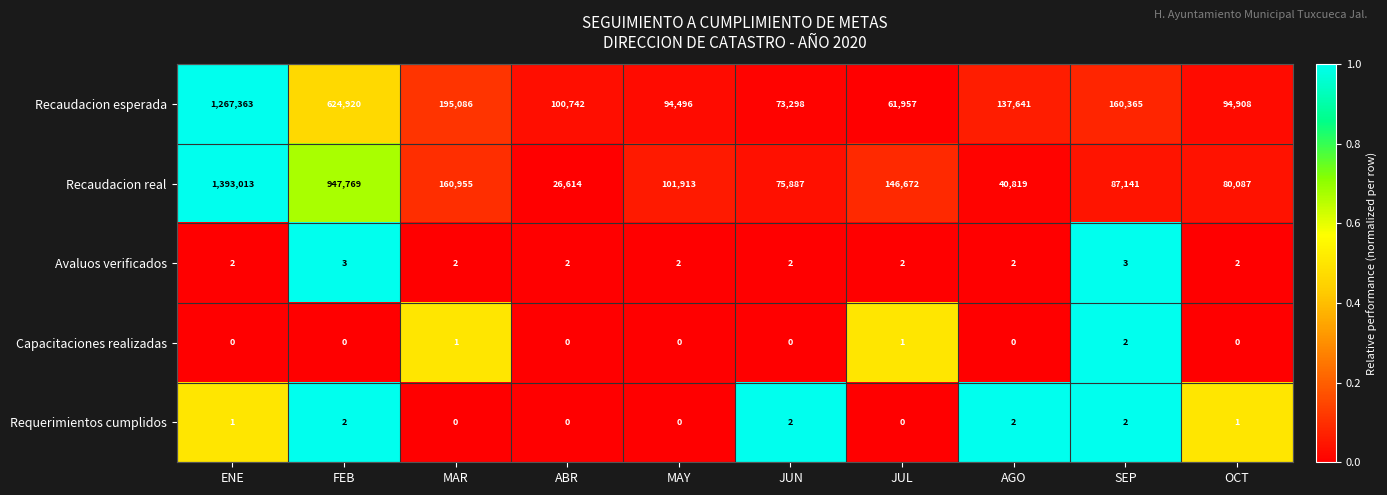

Which series has the largest total across all categories?

Recaudacion real